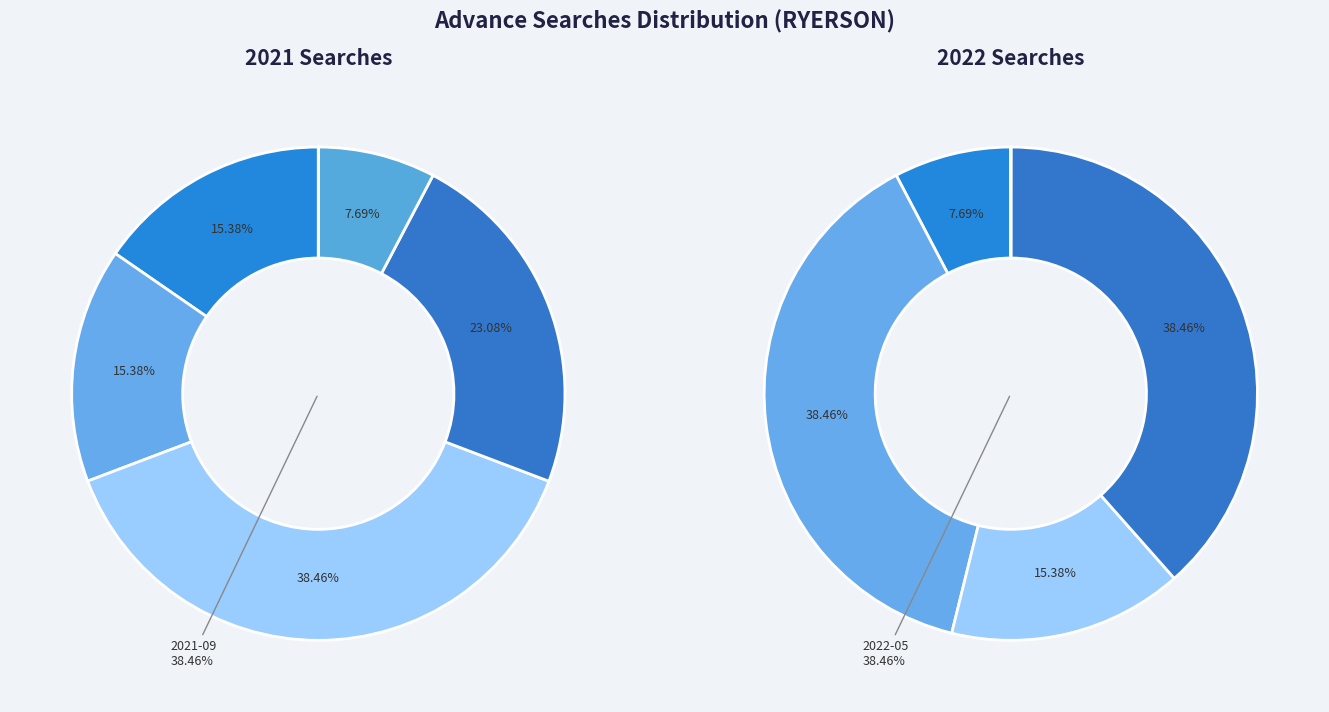

Do 8 and 19 together represent more than half of the pie?

No